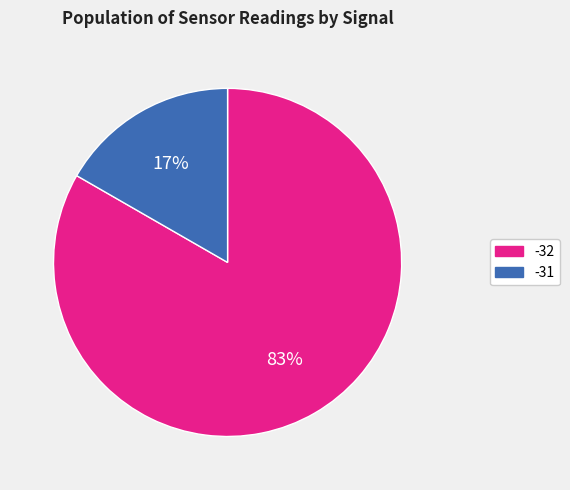

Which has a higher value, -31 or -32?

-32